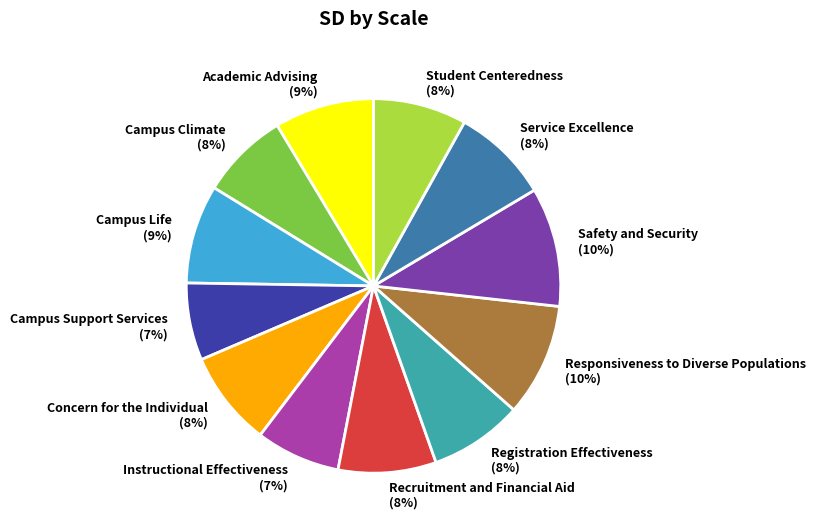

Combined, do Recruitment and Financial Aid and Student Centeredness account for over 50%?

No